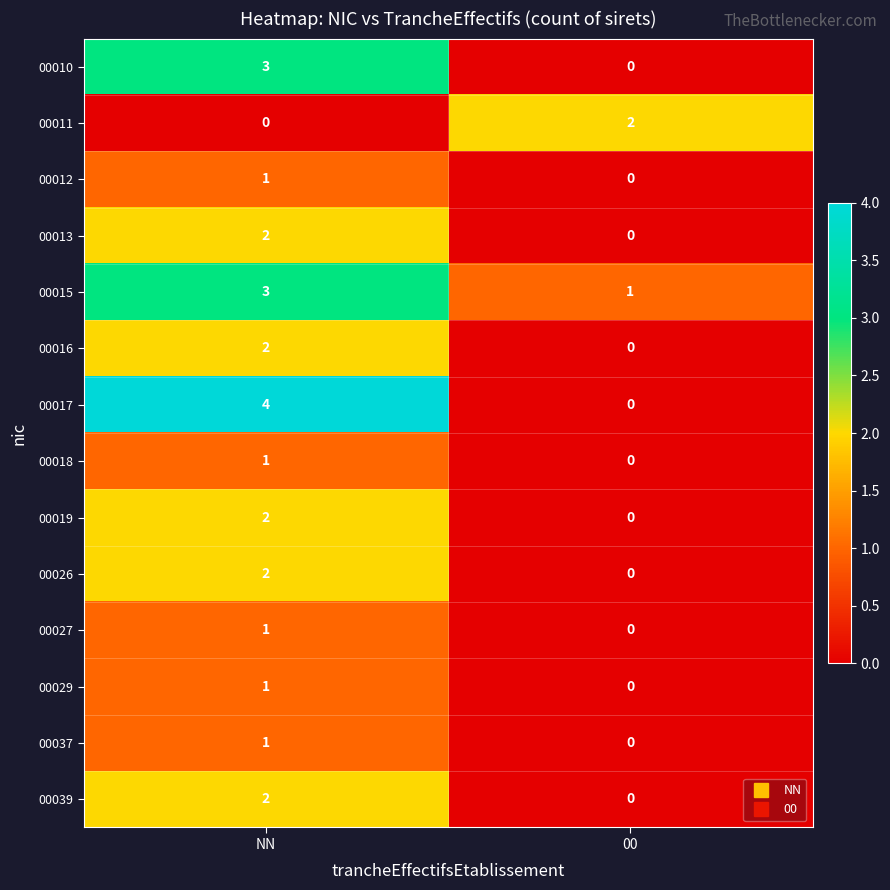

At how many categories does at least one series exceed 3?

1